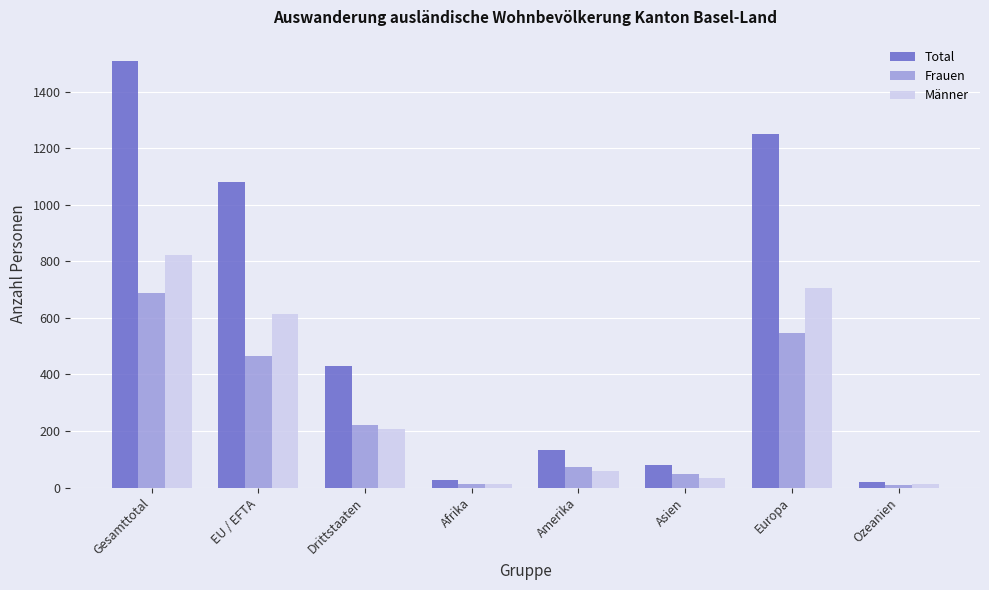

The value of Männer at Gesamttotal is 1199. True or false?

False